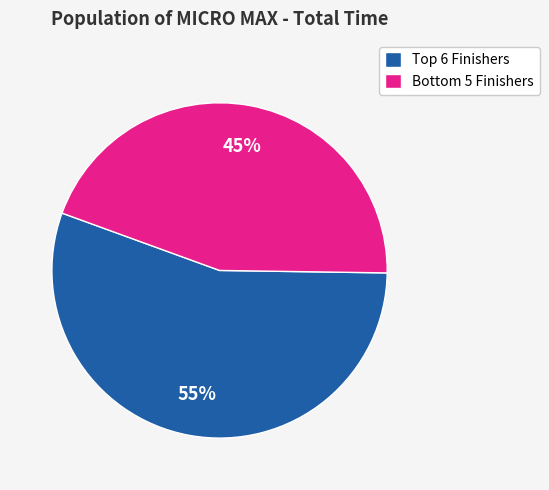

To the nearest percent, what is the average slice percentage?

50%